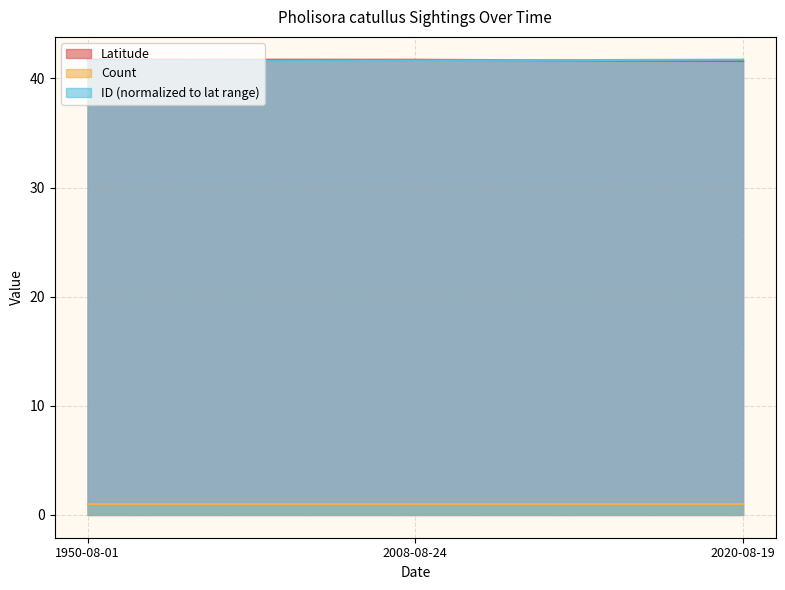

How many data points does each series have?

3